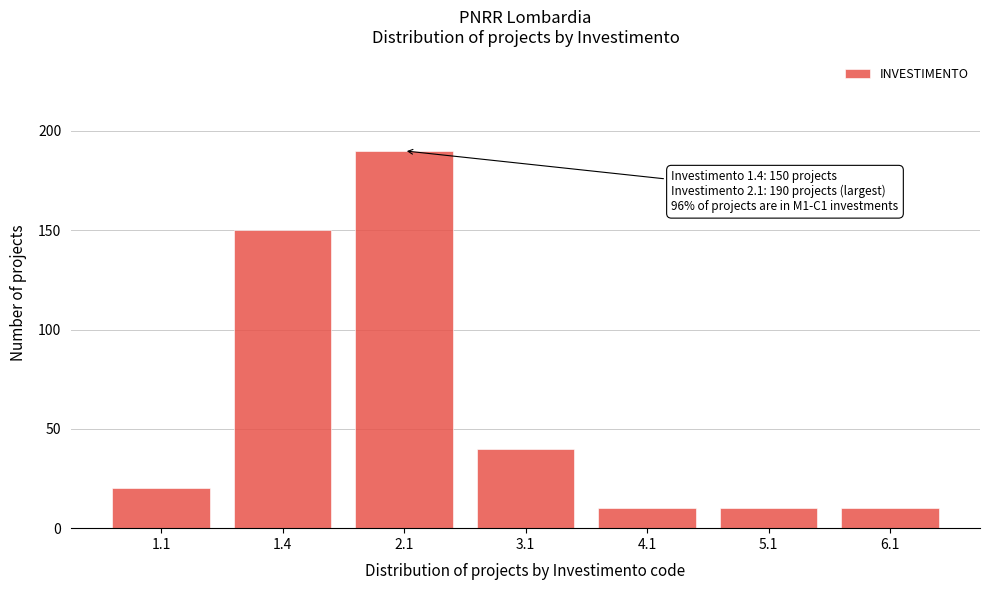

Reading right to left, list all the values displayed in this chart.

6.1=10	5.1=10	4.1=10	3.1=40	2.1=190	1.4=150	1.1=20